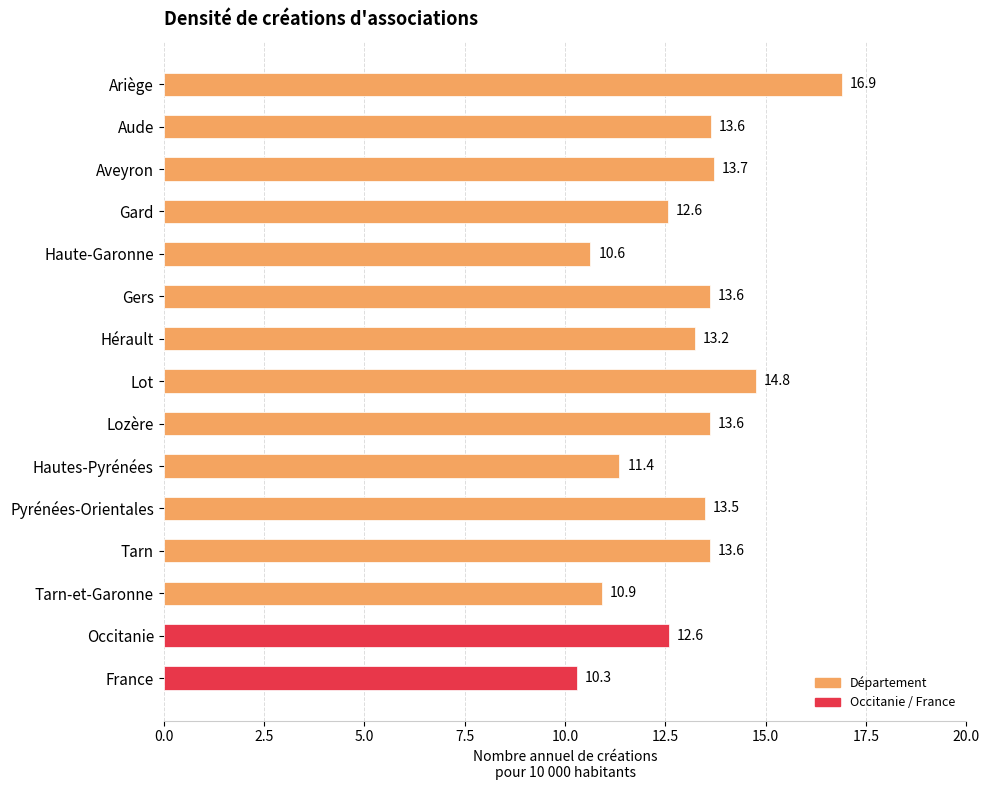

Reading top to bottom, extract all data points from this chart.

Ariège=16.9	Aude=13.6	Aveyron=13.7	Gard=12.6	Haute-Garonne=10.6	Gers=13.6	Hérault=13.2	Lot=14.8	Lozère=13.6	Hautes-Pyrénées=11.4	Pyrénées-Orientales=13.5	Tarn=13.6	Tarn-et-Garonne=10.9	Occitanie=12.6	France=10.3